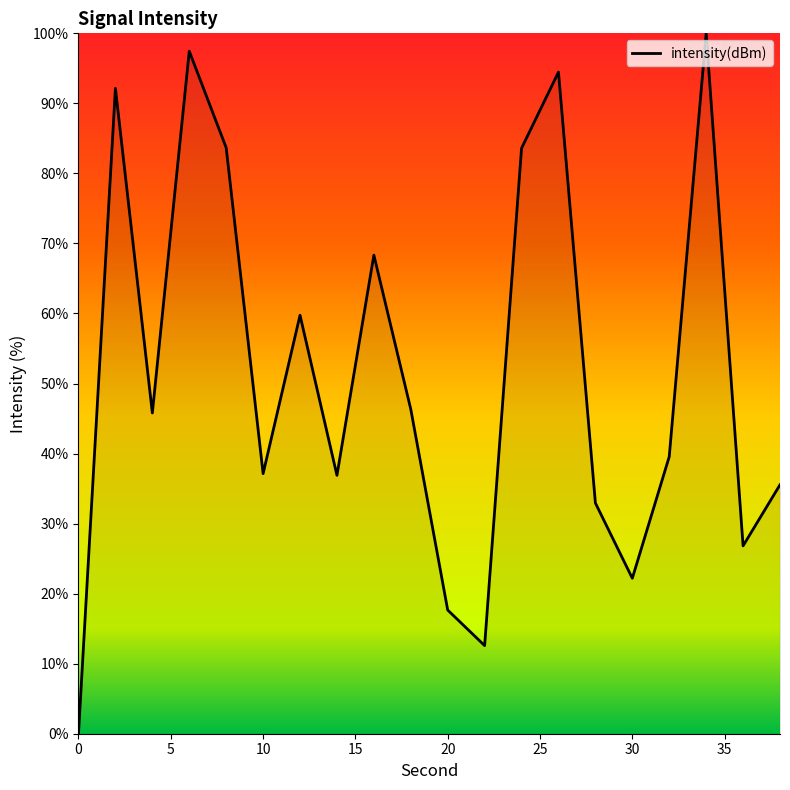

What is the greatest value displayed?

100.0